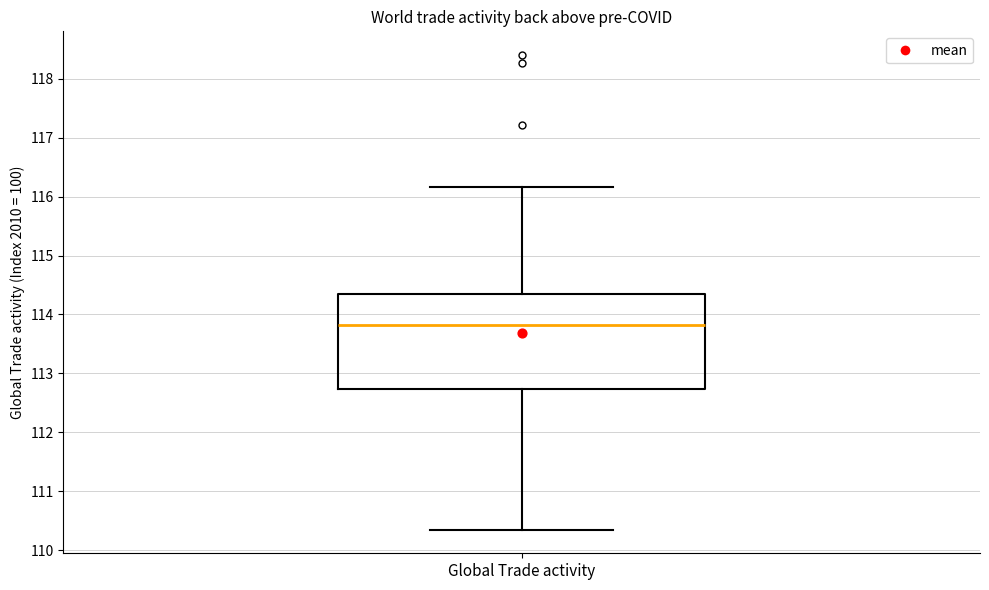

Read this box plot against the y-axis: the position of the median line, the range covered by the box, and the ends of both whiskers. The values are not printed on the chart, so give them approximately, as read against the axis.

median 113.8, box 112.7 to 114.3, whiskers 110.3 to 116.2